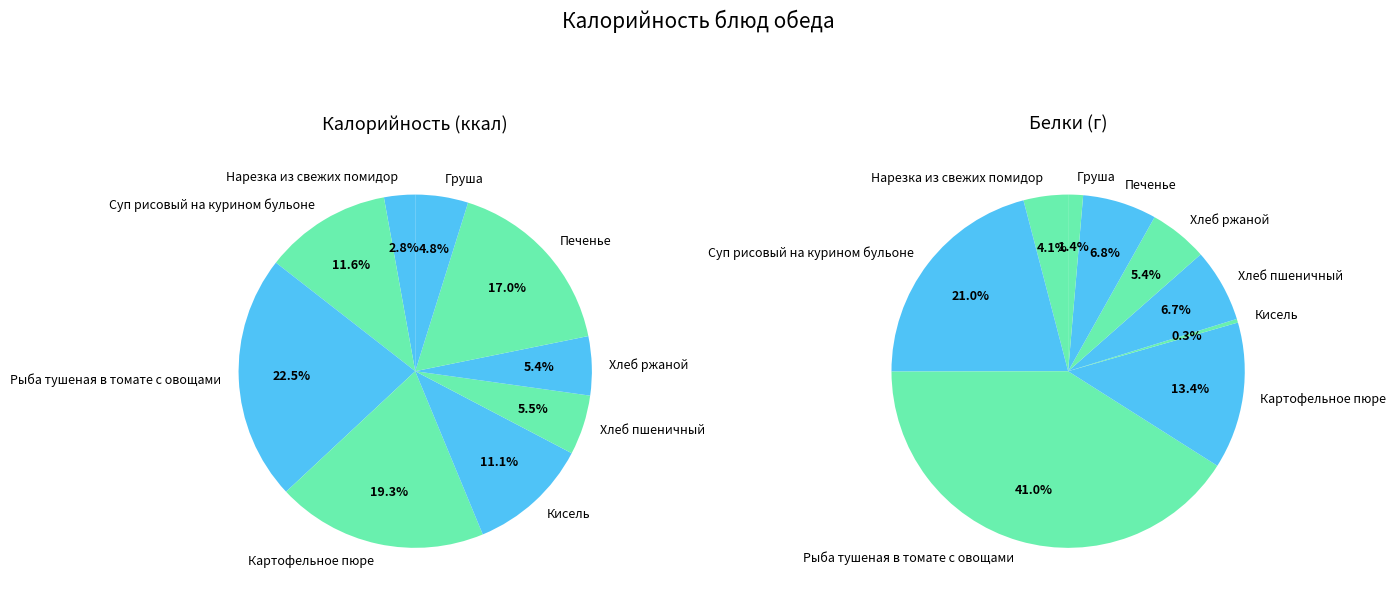

Count the number of slices in the pie.

9